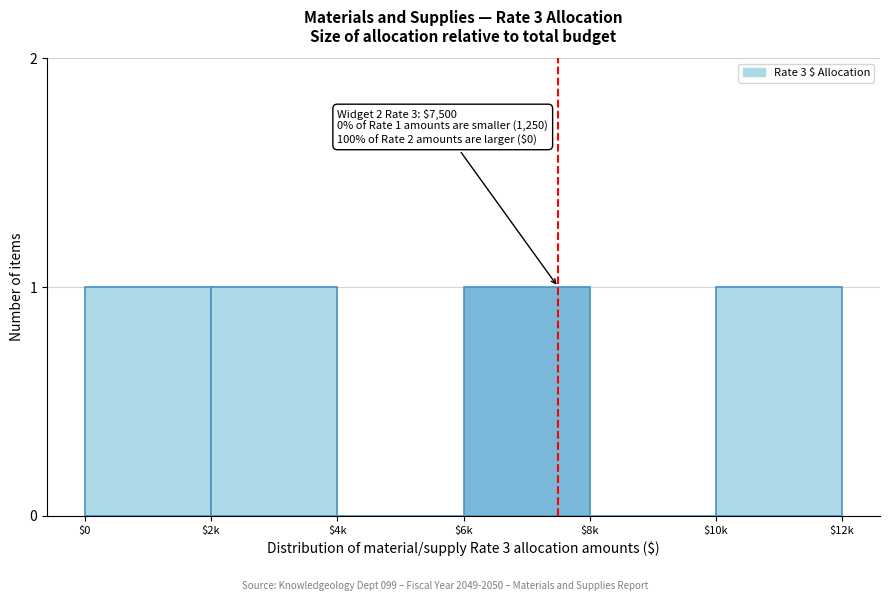

Is it true that the value at $6k is 1?

True